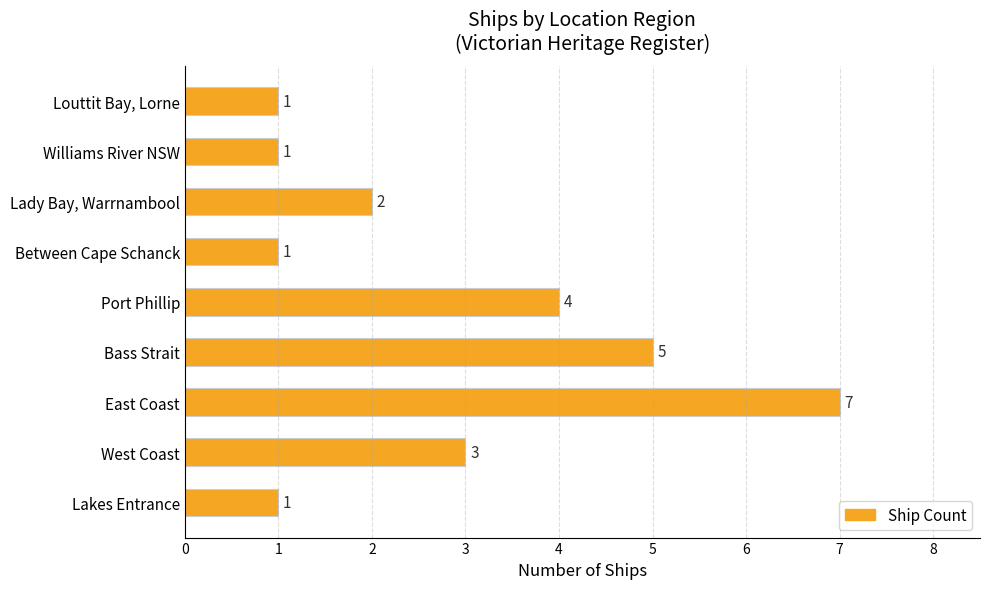

The chart shows a value of 1 at Louttit Bay, Lorne. True or false?

True